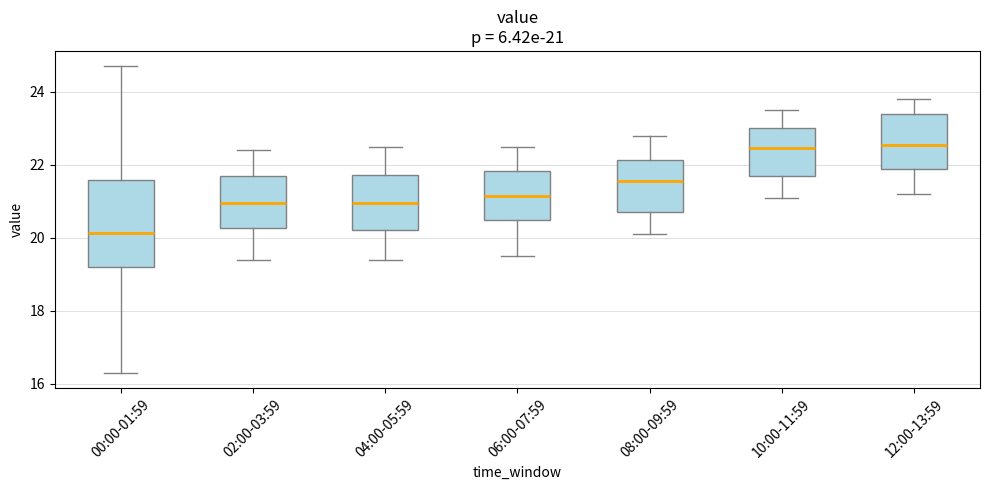

Which box has the lowest median line?

00:00-01:59